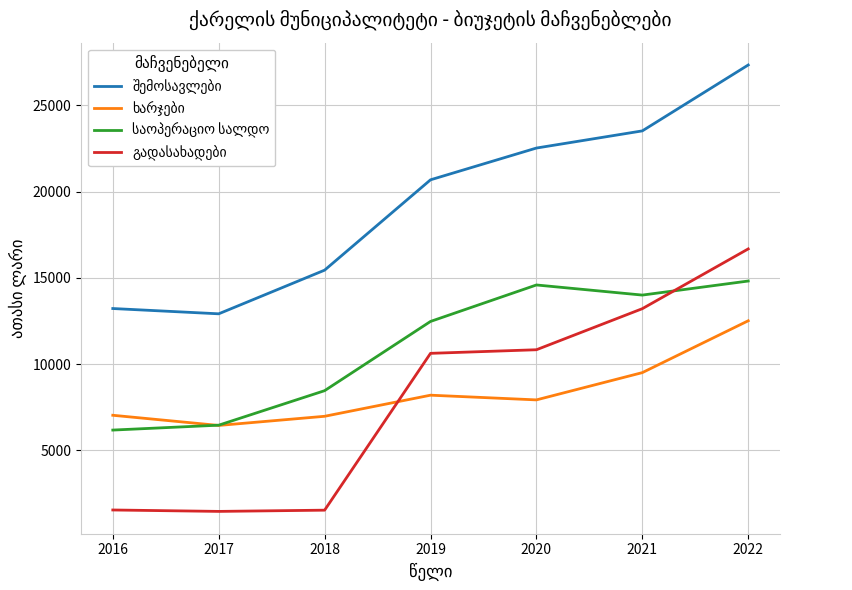

What is the maximum value shown in the chart?

27330.3